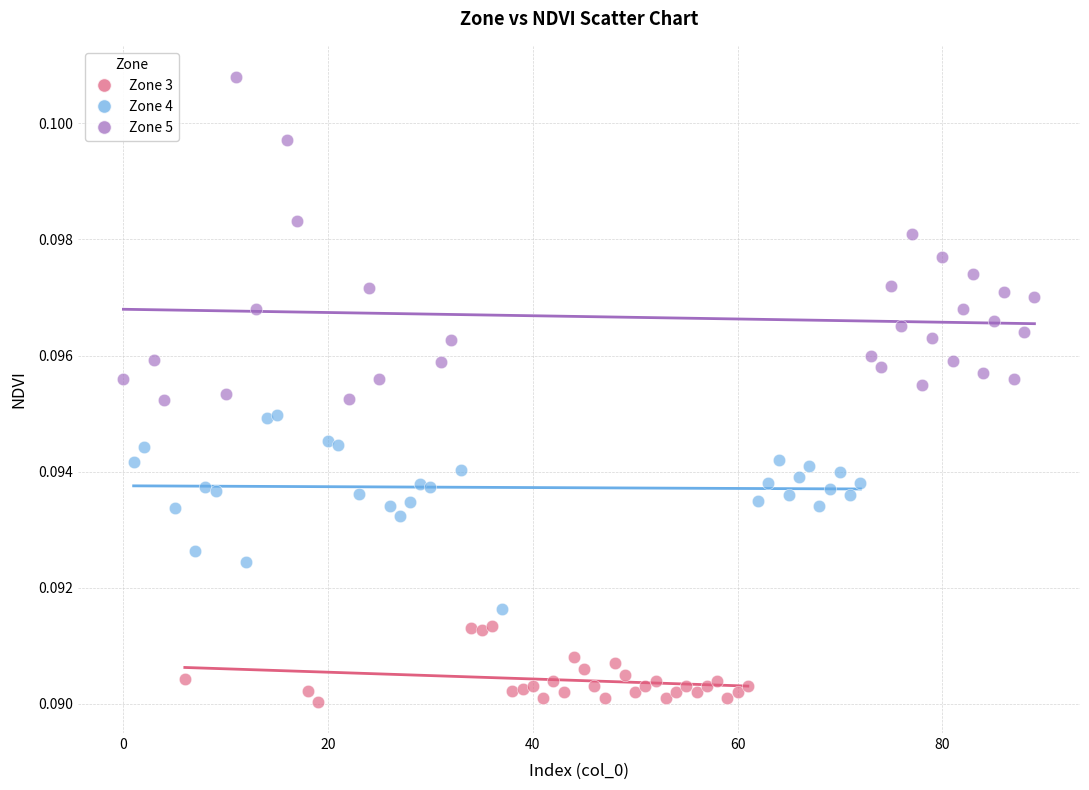

Which series has the largest Y range (max minus min)?

Zone 5